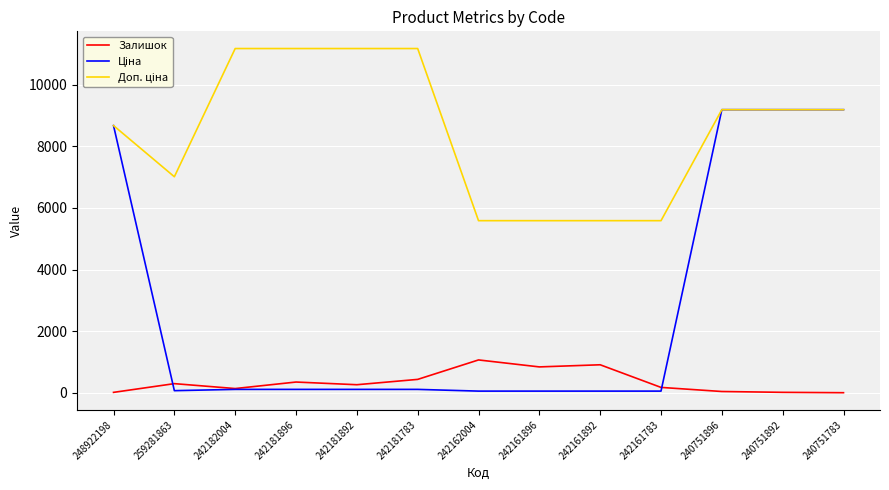

The Залишок series shows 350.0 at 242181896. True or false?

True